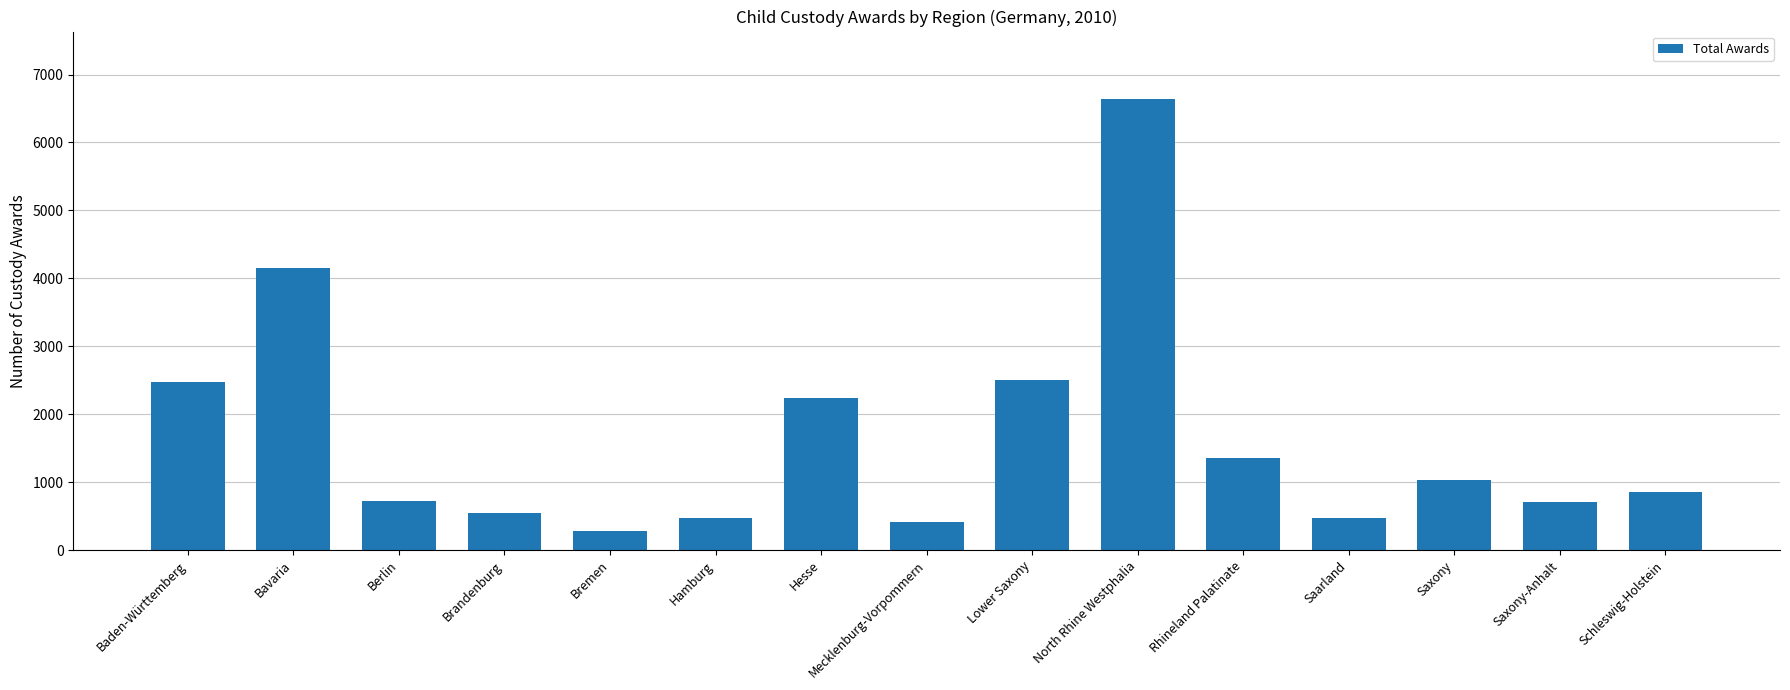

What is the change in value from Lower Saxony to Schleswig-Holstein?

-1637